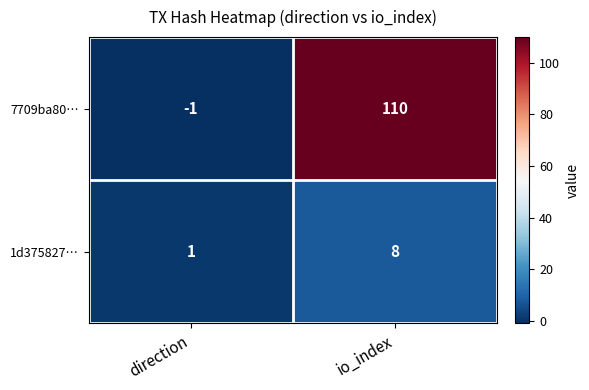

The 7709ba80… series shows 172 at io_index. True or false?

False